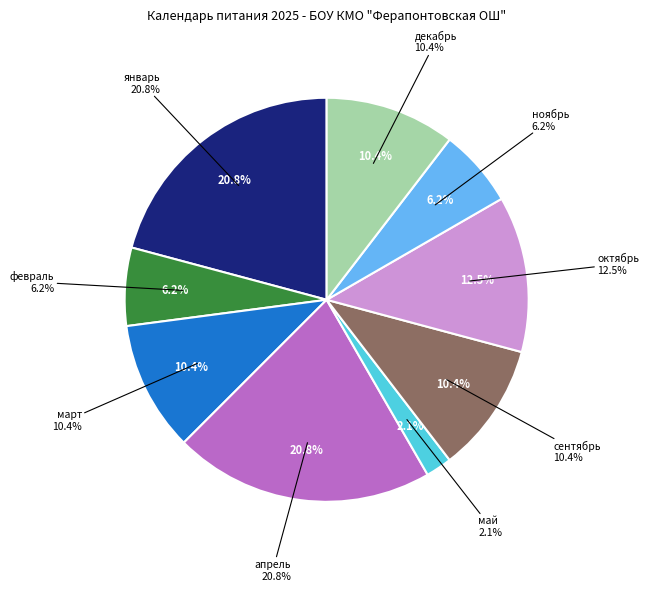

Approximately how many times larger is the value at март compared to декабрь?

1.0